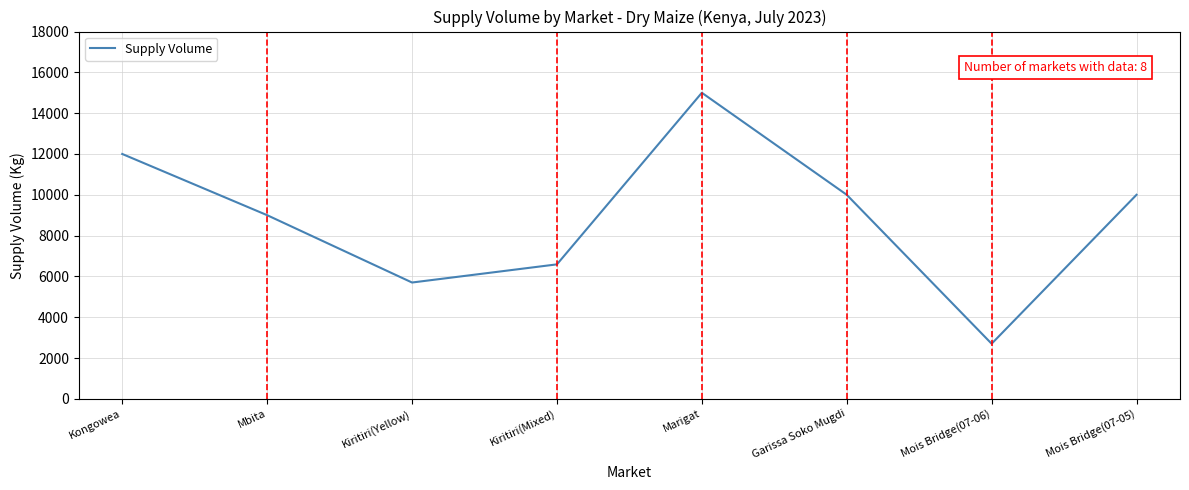

How many values are below 10000?

4